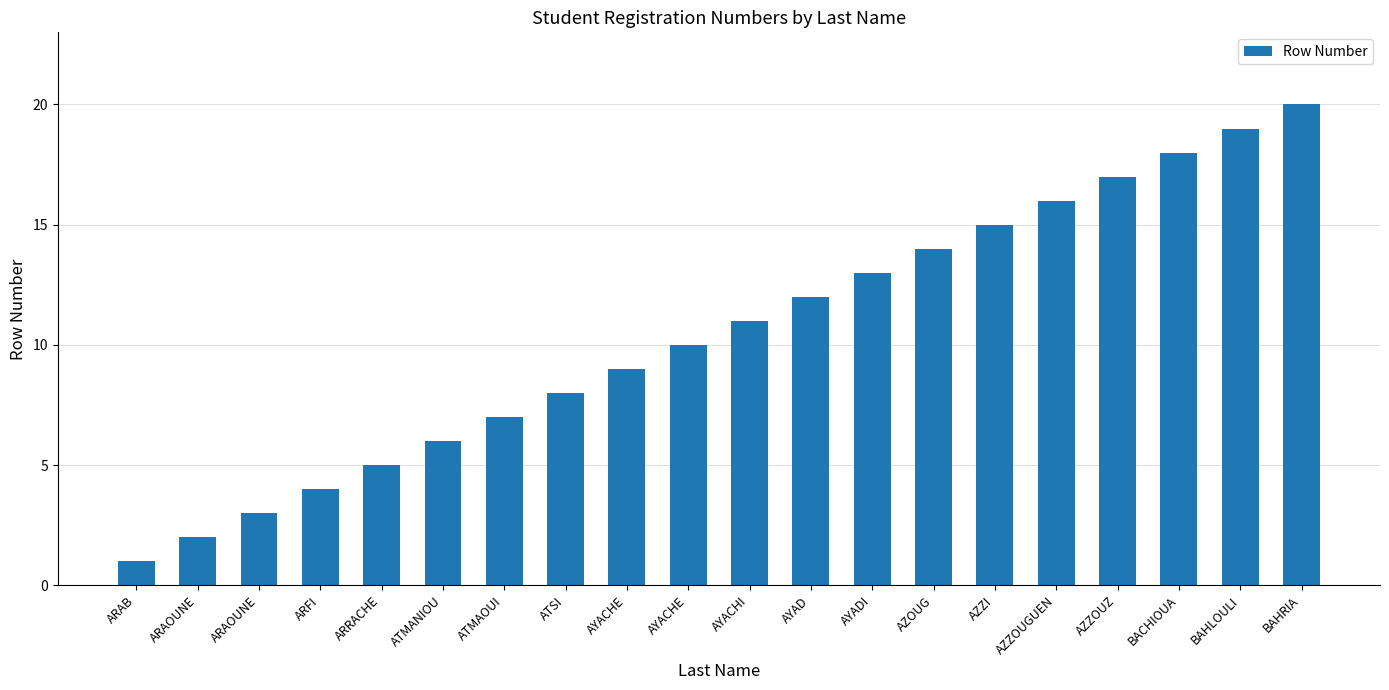

True or false: the data shows 6 at AZZOUZ.

False